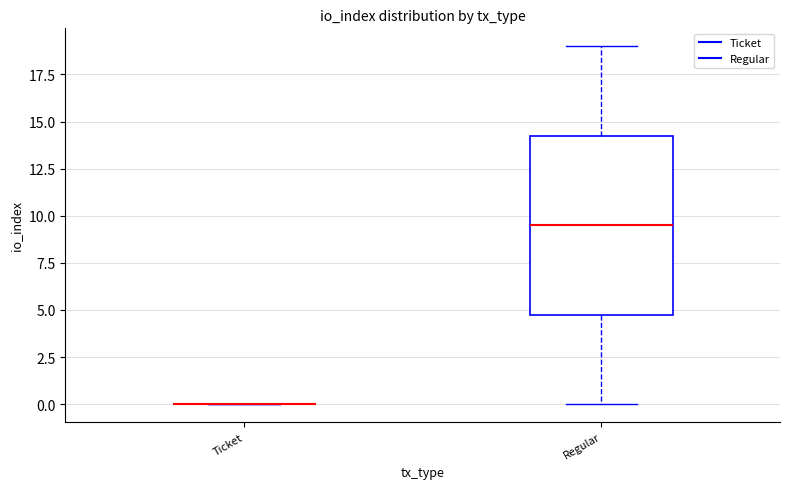

Reading left to right, read every box against the y-axis: the position of its median line, the range the box covers, and the ends of its whiskers. The values are not printed on the chart, so give them approximately, as read against the axis.

Ticket: box collapsed to a line at 0.0, whiskers 0.0 to 0.0
Regular: median 9.5, box 5.0 to 14.5, whiskers 0.0 to 19.0